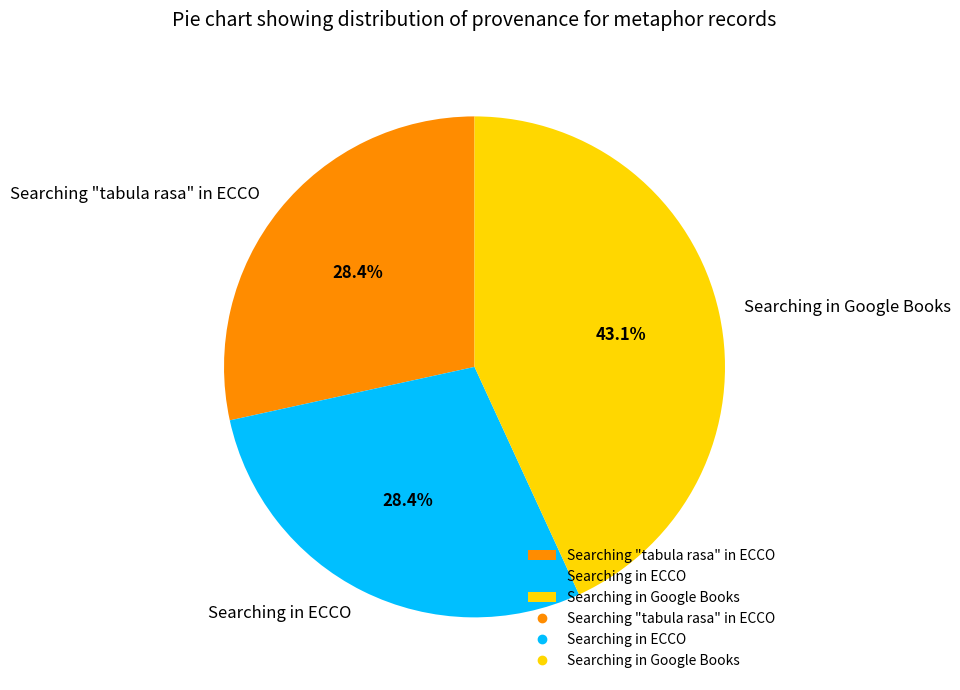

Does Searching in ECCO account for over 50% of the chart?

No